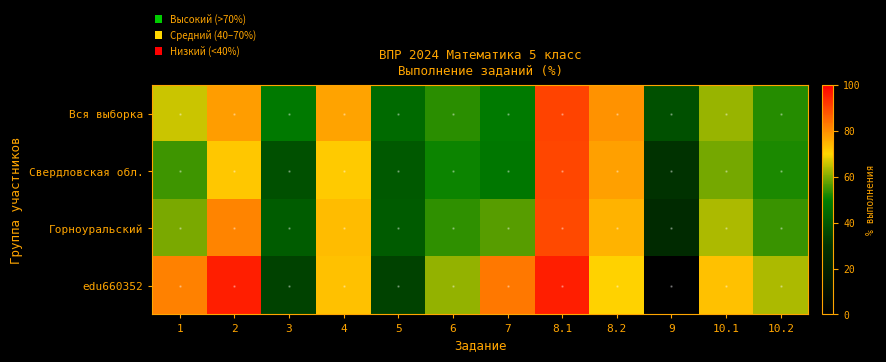

Rank the series by their average value, from highest to lowest.

edu660352, Вся выборка, Горноуральский, Свердловская обл.